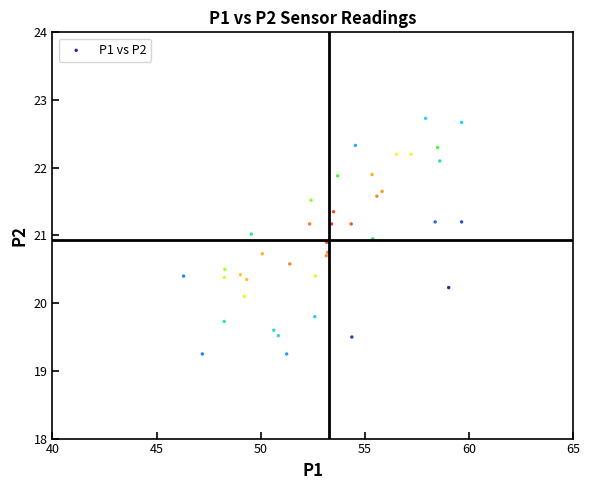

What Y value in the scatter plot is closest to 20?

20.1